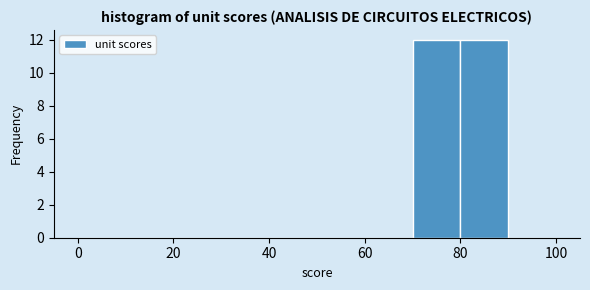

Reading left to right, list every bar in this chart as the range it spans on the x-axis followed by its height. The values are not printed on the chart, so give them approximately, as read against the axis.

0 to 10: 0
10 to 20: 0
20 to 30: 0
30 to 40: 0
40 to 50: 0
50 to 60: 0
60 to 70: 0
70 to 80: 12
80 to 90: 12
90 to 100: 0